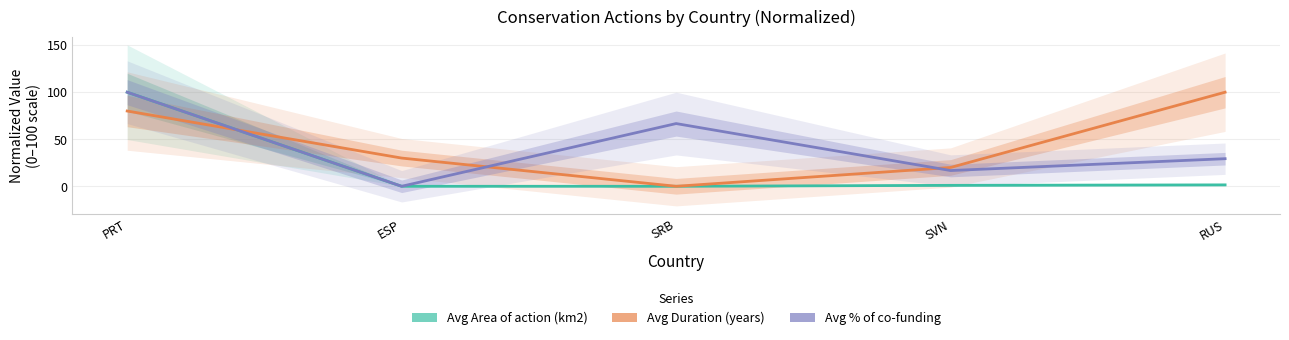

Is this an area chart (filled region under the line)?

No